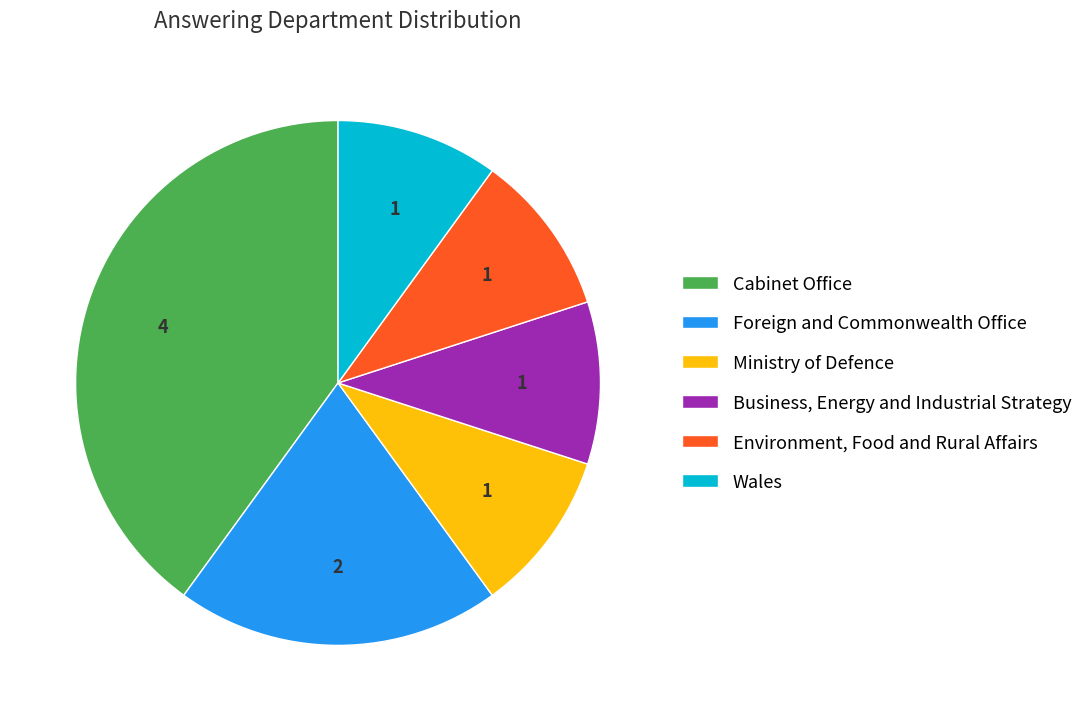

Which has a higher value, Cabinet Office or Foreign and Commonwealth Office?

Cabinet Office